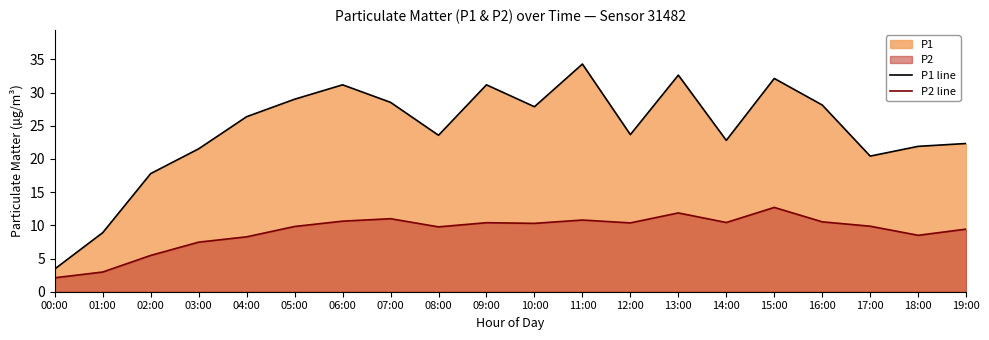

At how many categories does at least one series exceed 17?

18